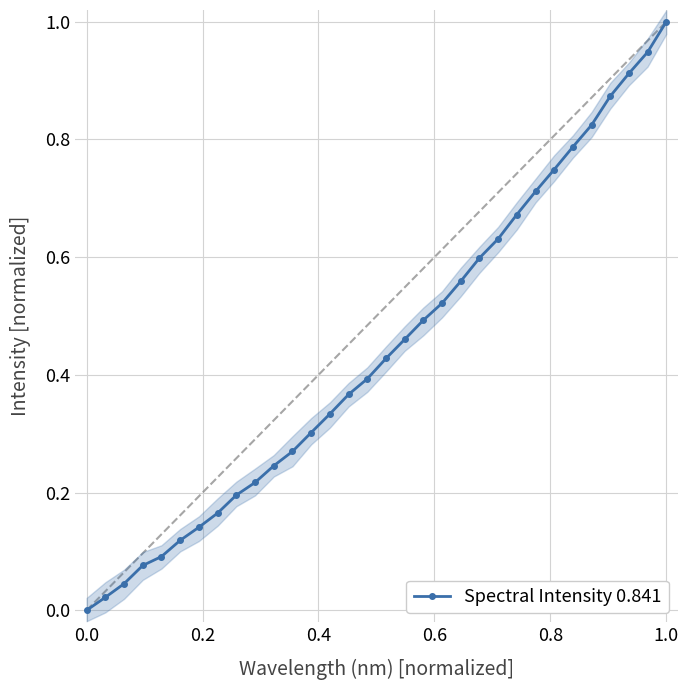

What is the highest value of the Spectral Intensity 0.841 series?

1.0